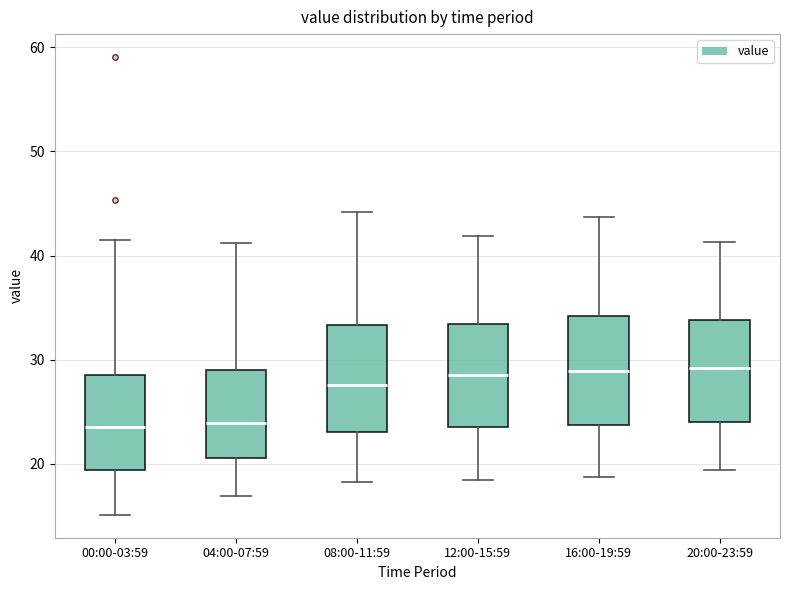

Reading left to right, read every box against the y-axis: the position of its median line, the range the box covers, and the ends of its whiskers. The values are not printed on the chart, so give them approximately, as read against the axis.

00:00-03:59: median 24, box 19 to 28, whiskers 15 to 42
04:00-07:59: median 24, box 21 to 29, whiskers 17 to 41
08:00-11:59: median 28, box 23 to 33, whiskers 18 to 44
12:00-15:59: median 29, box 24 to 33, whiskers 18 to 42
16:00-19:59: median 29, box 24 to 34, whiskers 19 to 44
20:00-23:59: median 29, box 24 to 34, whiskers 19 to 41